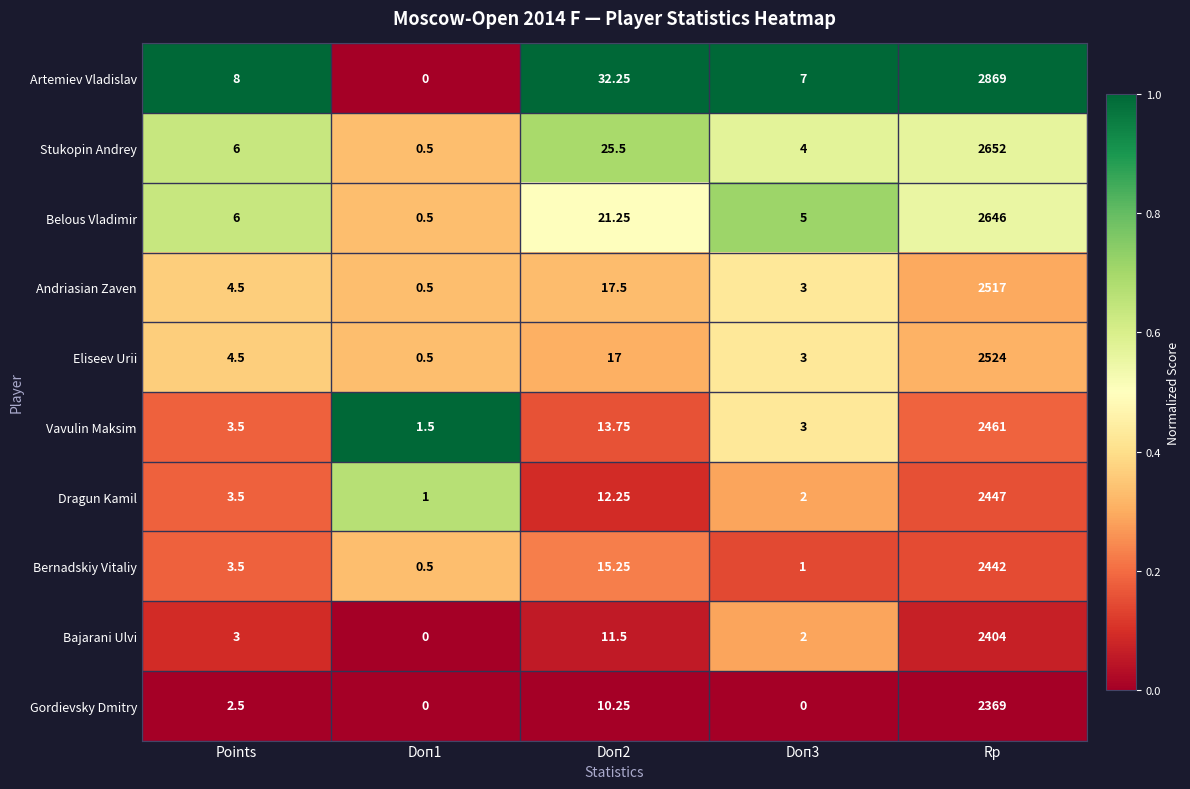

Is the value of Gordievsky Dmitry at Doп1 greater than the value of Eliseev Urii at Points?

No